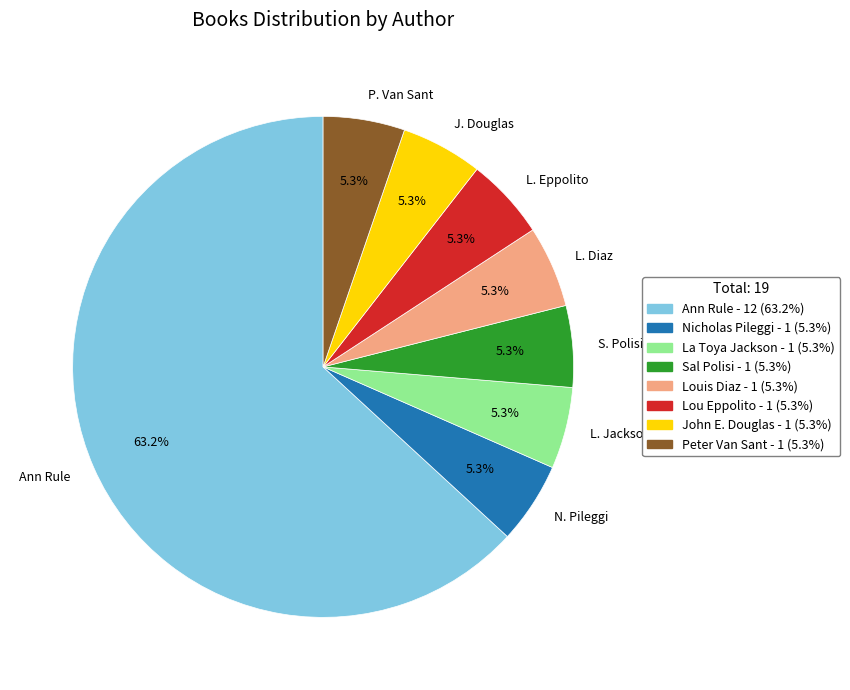

Is there any slice that represents more than half of the pie?

Yes